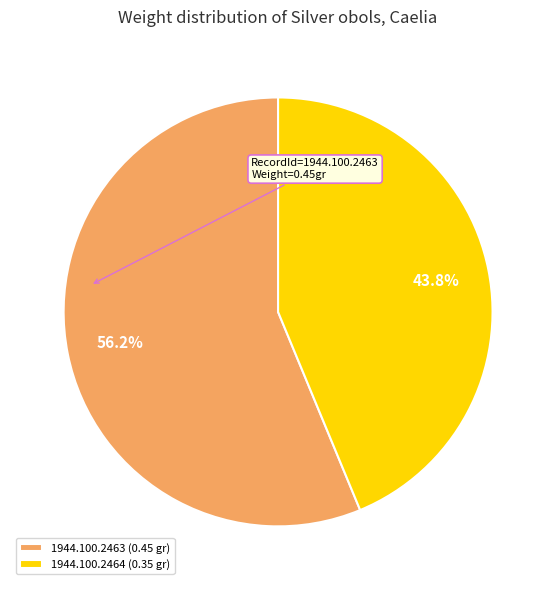

Count the number of slices in the pie.

2